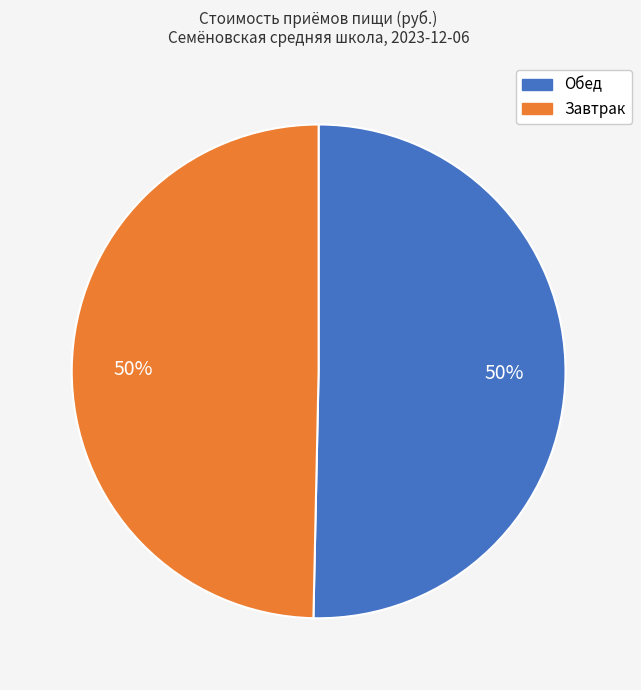

To the nearest percent, what is the average slice percentage?

50%